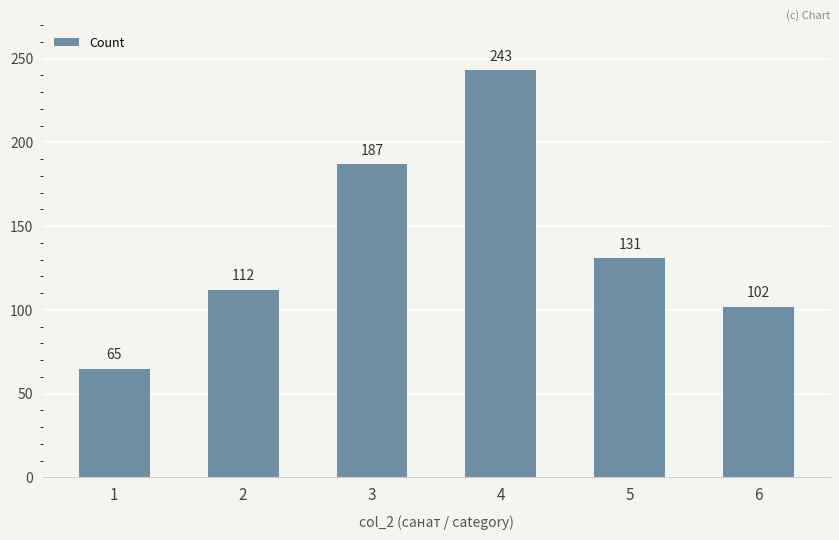

How many bars are there in total?

6